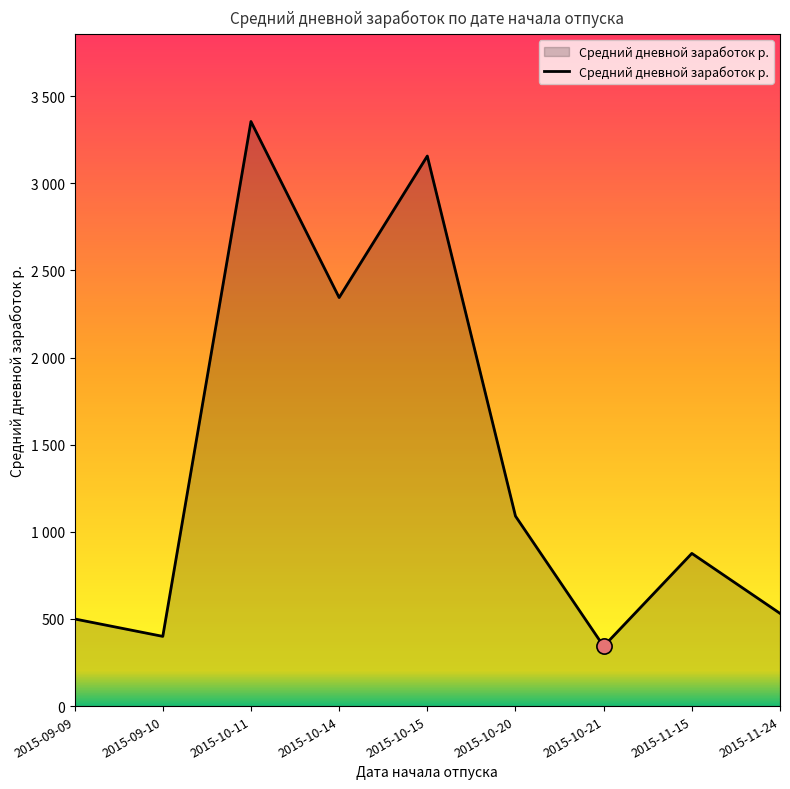

Is this an area chart (filled region under the line)?

Yes